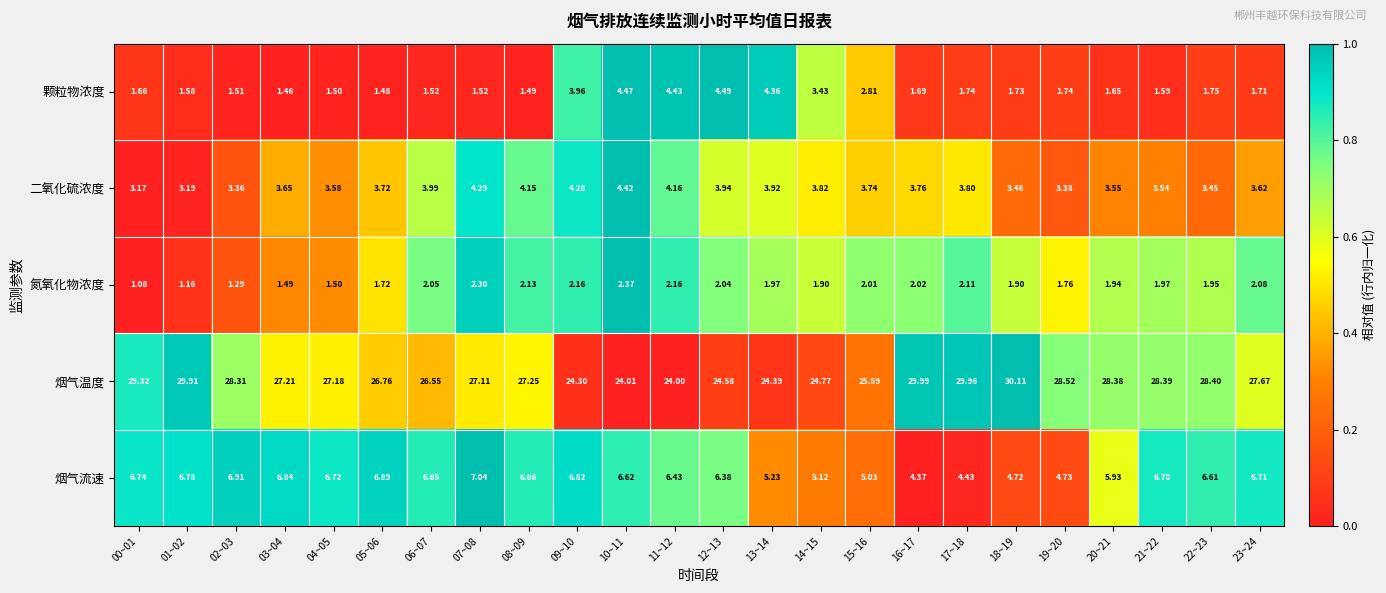

Which series has the largest total across all categories?

烟气温度